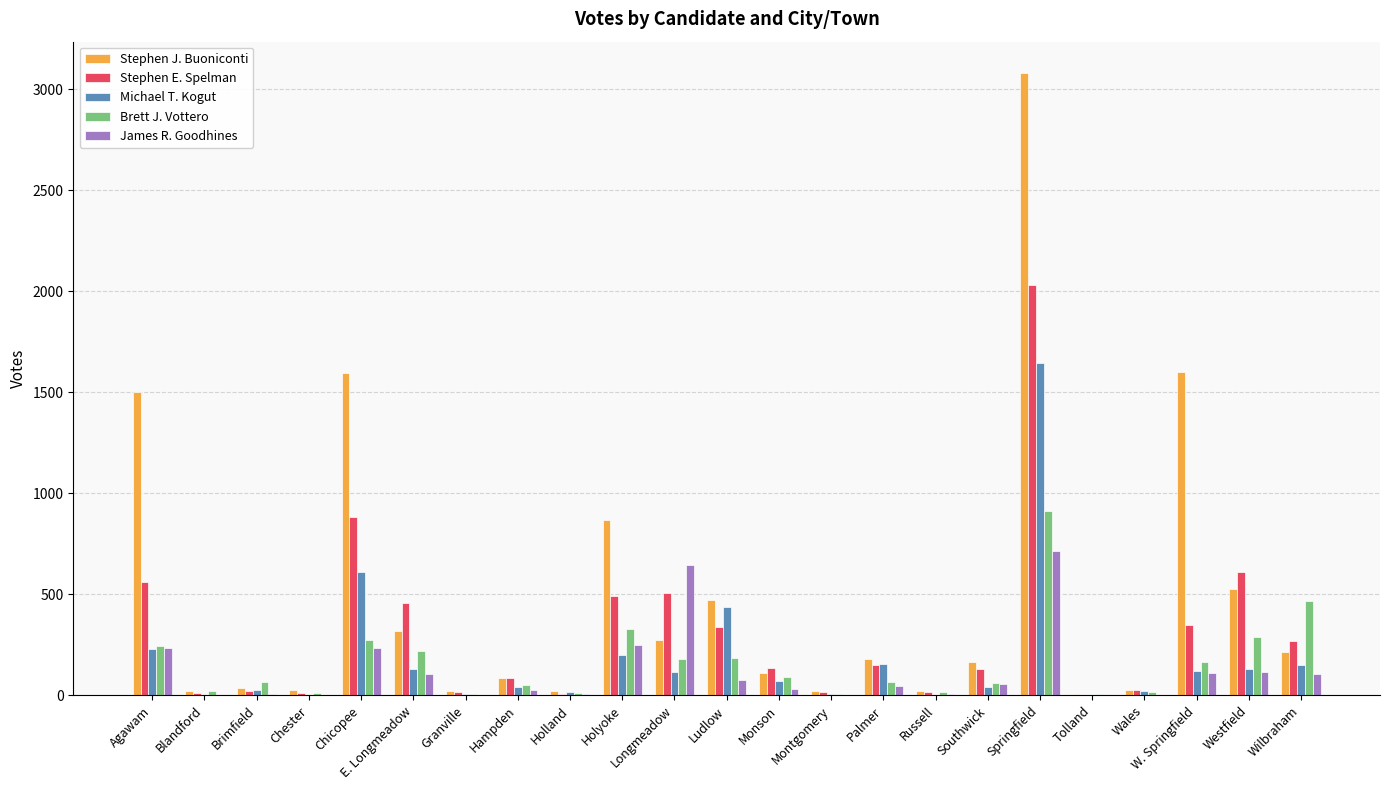

Where does the Stephen J. Buoniconti series first go above 166?

Agawam